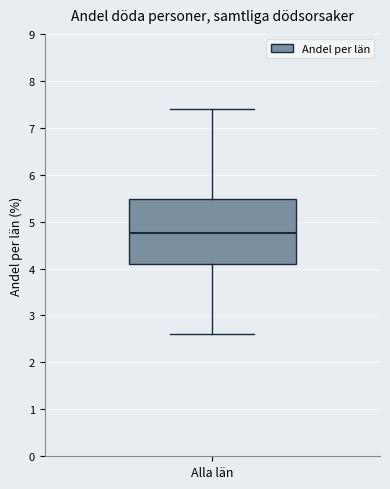

Transcribe this box plot: give where the median line is, the range the box spans, and where the two whiskers end, as read against the y-axis. The values are not printed on the chart, so give them approximately, as read against the axis.

median 4.8, box 4.1 to 5.5, whiskers 2.6 to 7.4